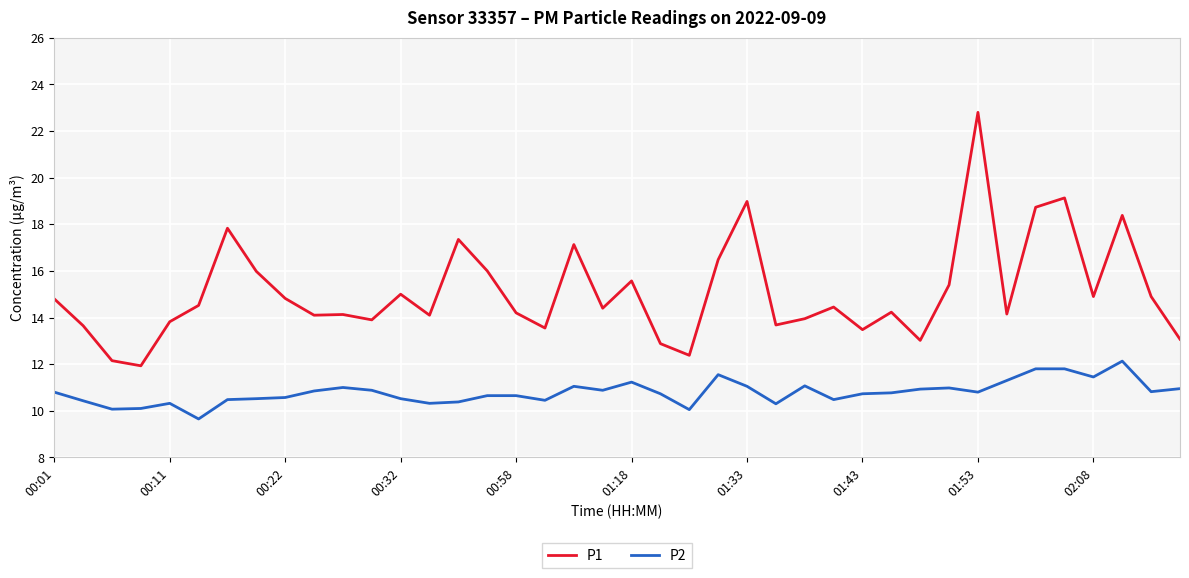

What is the smallest value displayed?

9.7